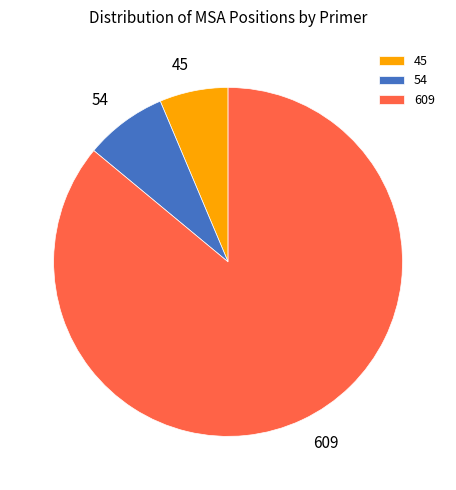

How many slices are in this pie chart?

3